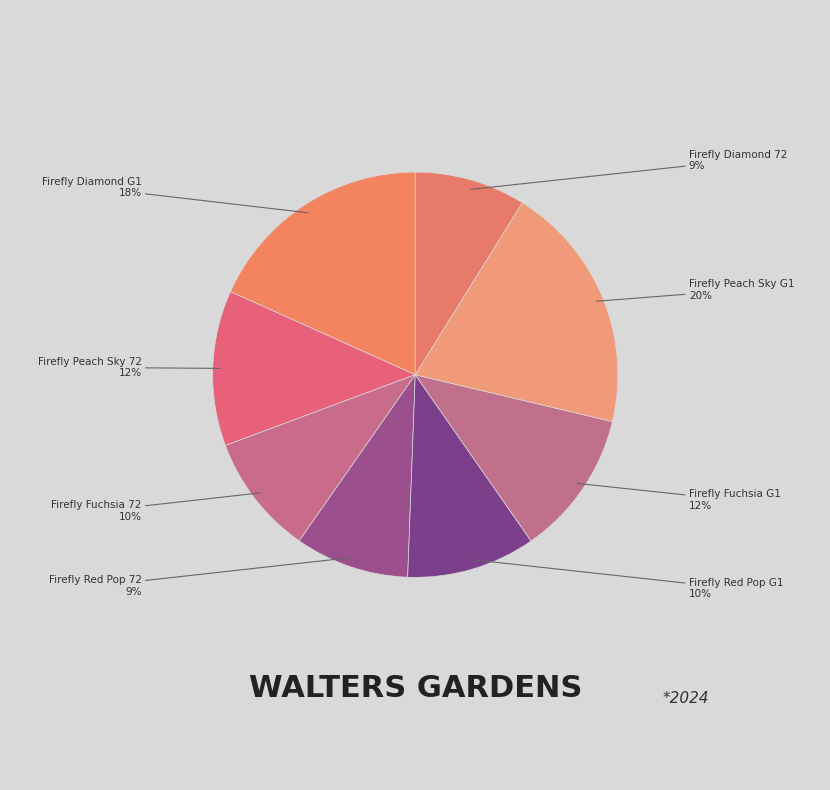

Does any single category account for the majority?

No